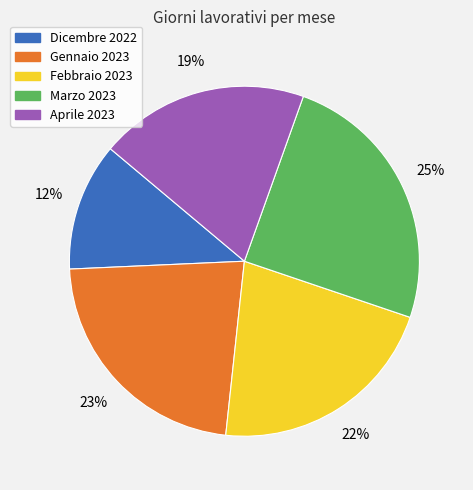

To the nearest percent, what percentage of the pie is Dicembre 2022?

12%